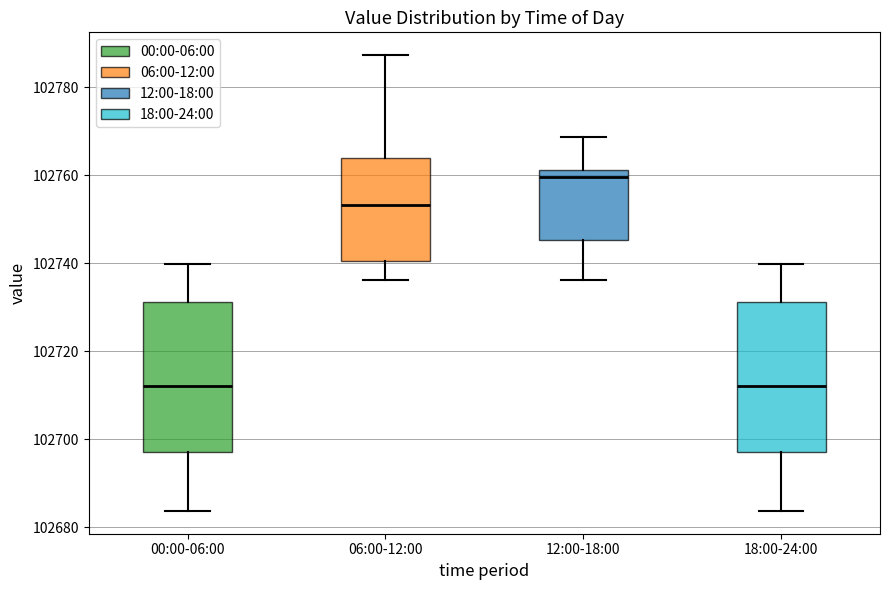

Where does the median line of the box for 18:00-24:00 sit on the y-axis? The values are not printed on the chart, so give them approximately, as read against the axis.

102712